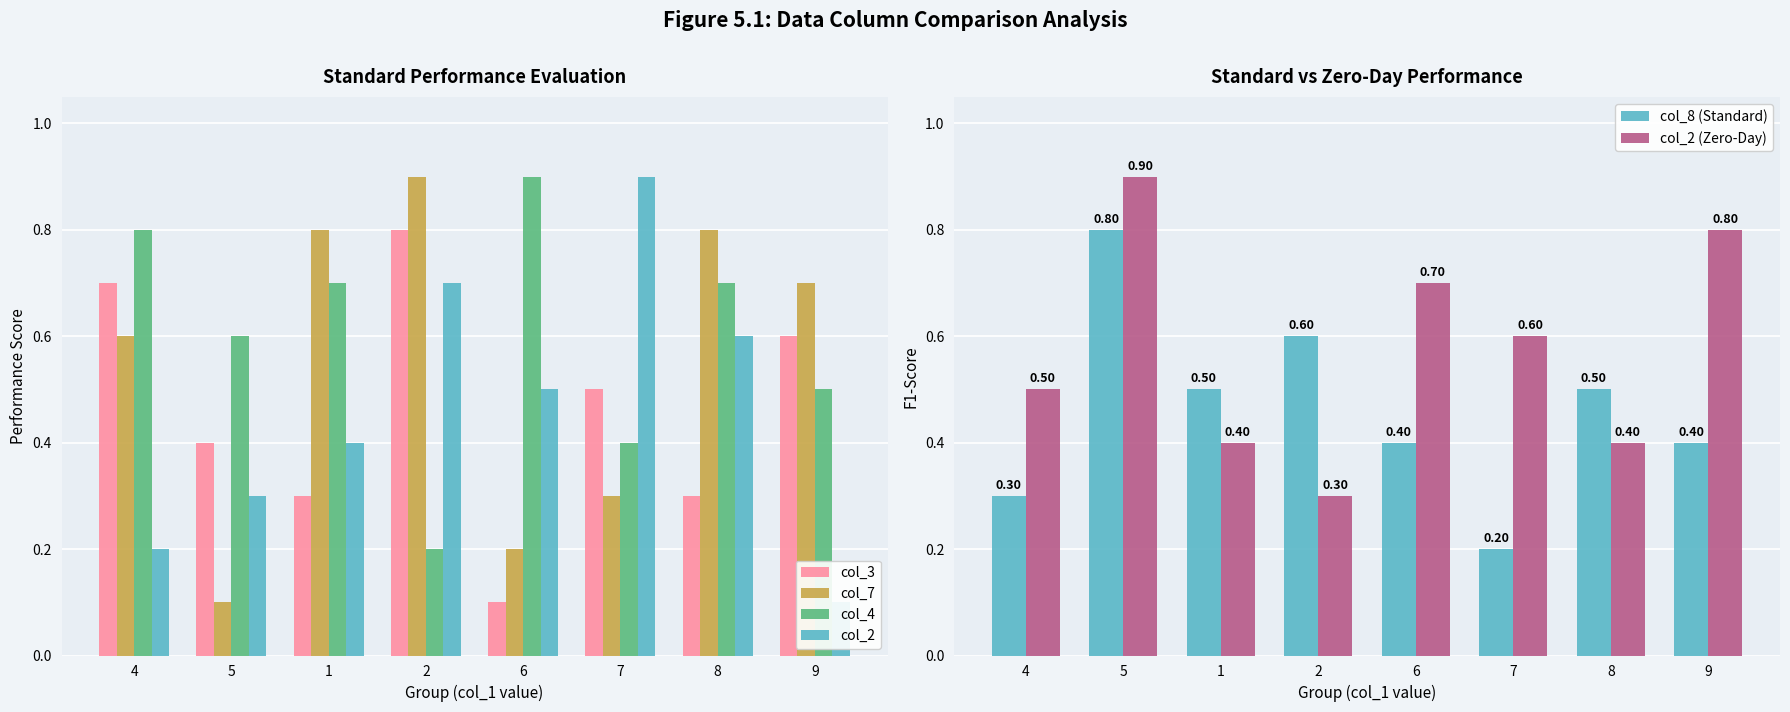

What value does the col_7 series have at 2?

0.9